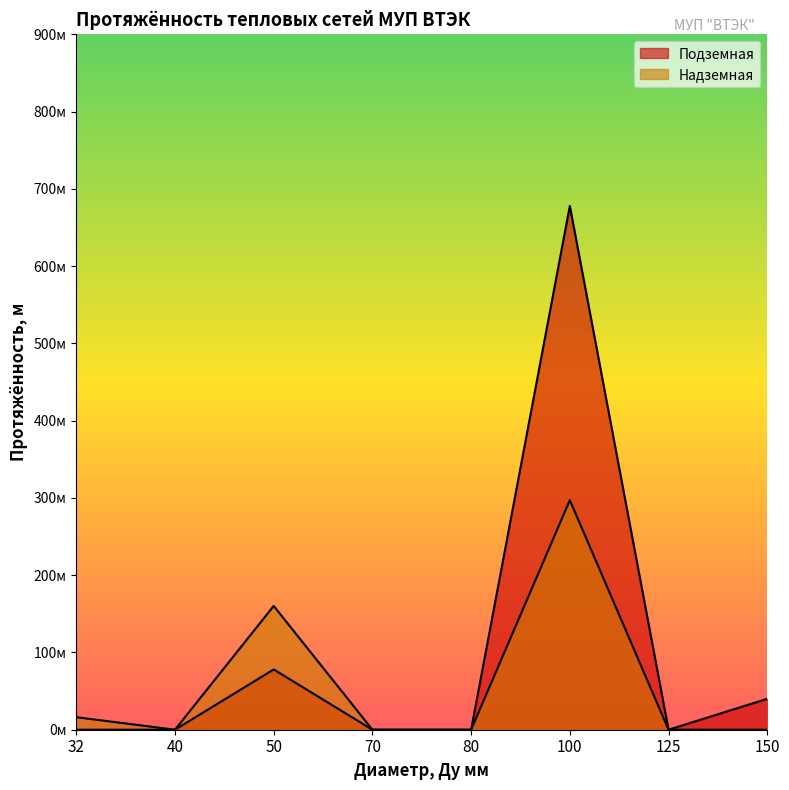

How many interior local peaks does the Надземная series have?

2